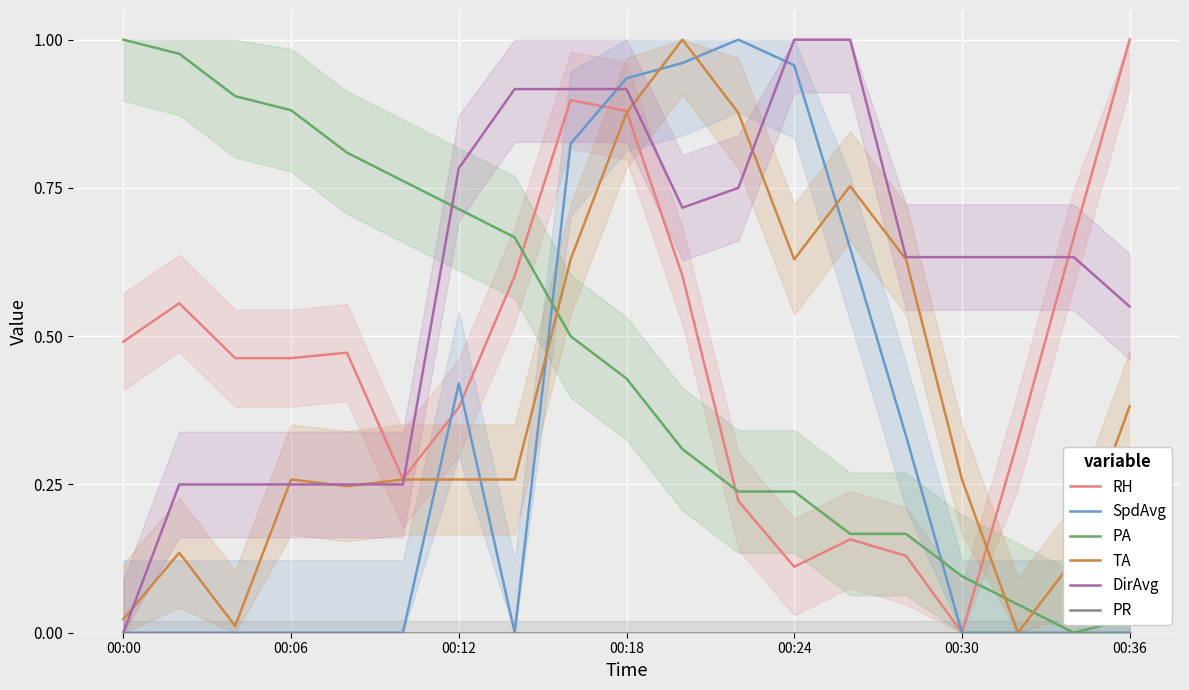

The TA series shows 0.2 at 00:36. True or false?

False